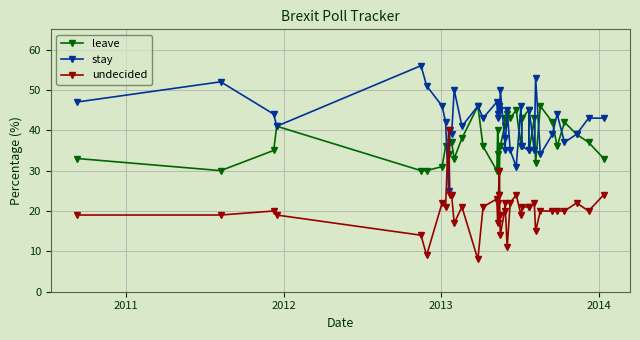

True or false: stay and undecided intersect in this chart.

True